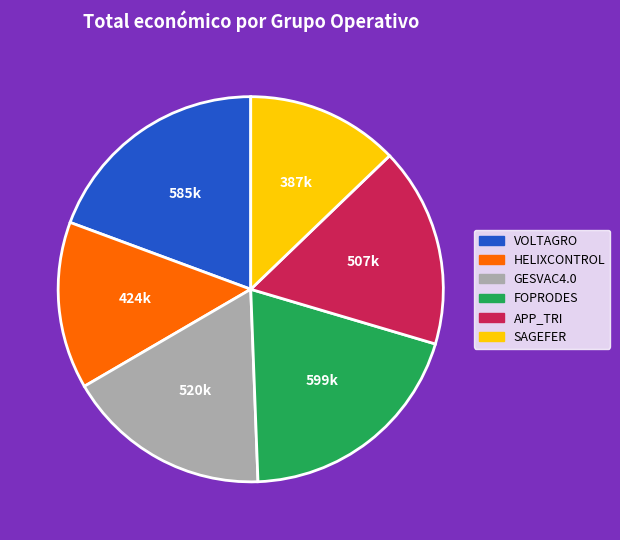

True or false: VOLTAGRO accounts for 26% of the total.

False